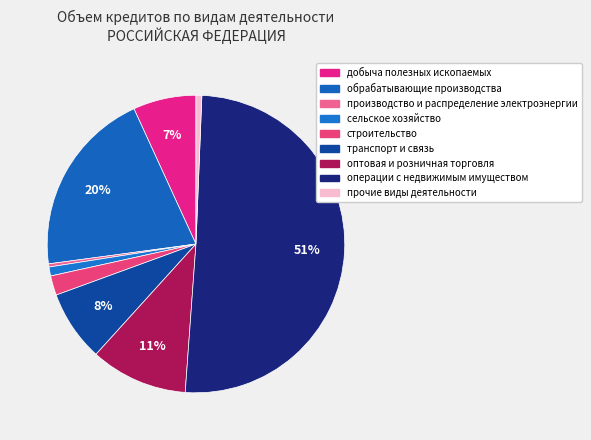

To the nearest percent, what percentage of the pie is строительство?

2%